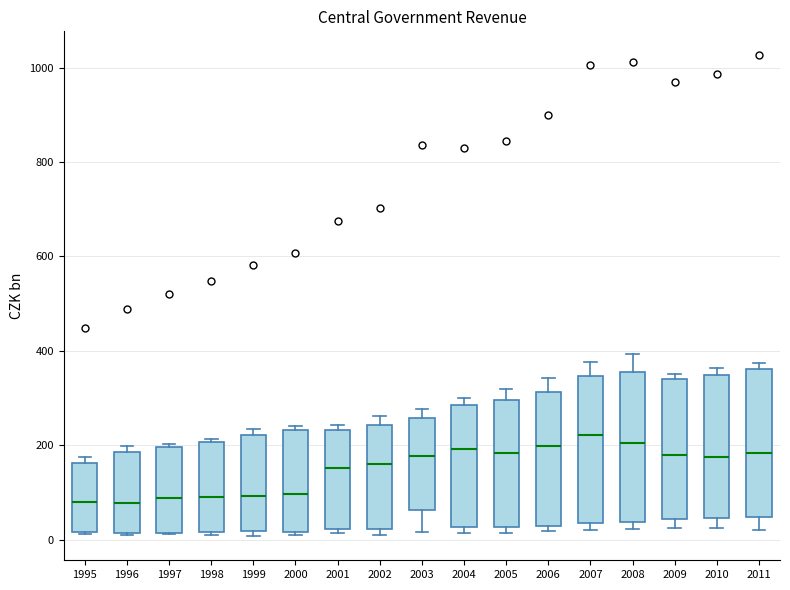

Where is the lower edge of the box at x = 2011 on the y-axis? The values are not printed on the chart, so give them approximately, as read against the axis.

40